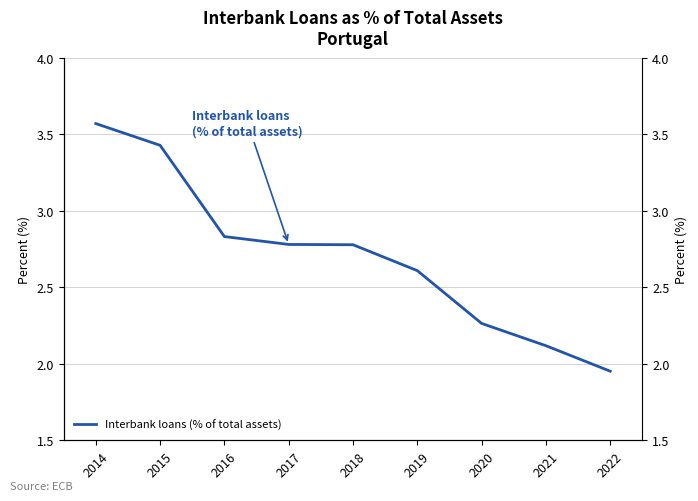

What is the average value?

2.7